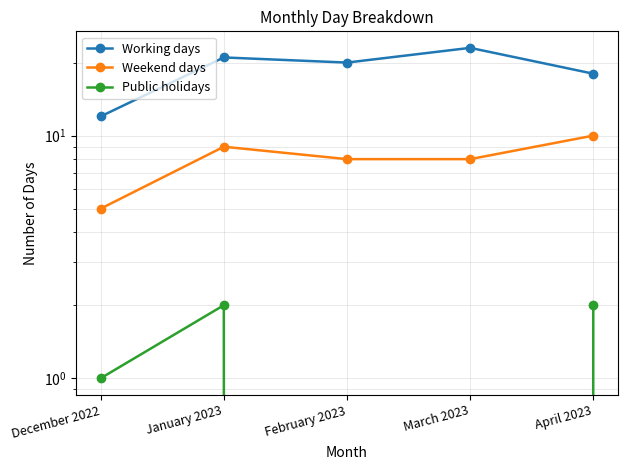

Rank the categories by Working days value from highest to lowest.

March 2023, January 2023, February 2023, April 2023, December 2022